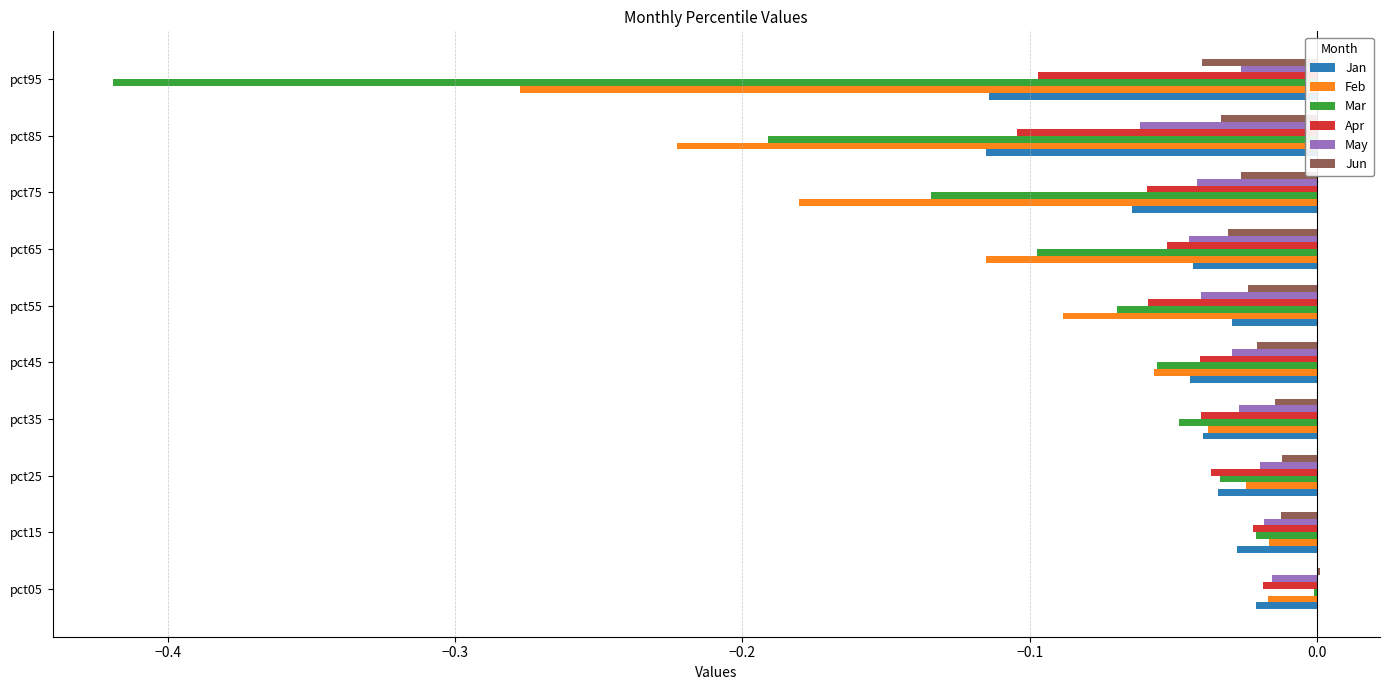

The value of May at pct45 is -0.0. True or false?

True